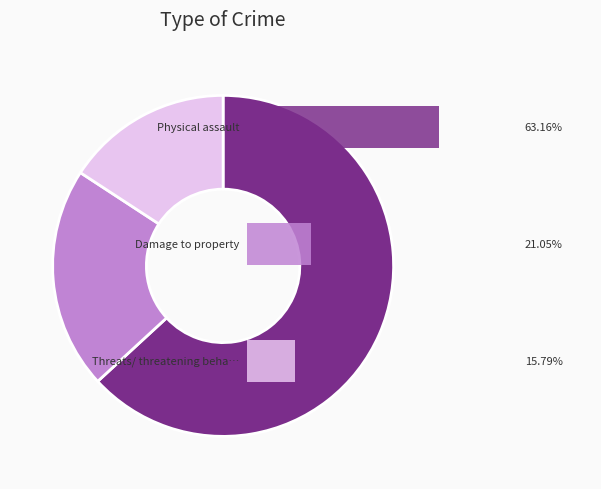

Combined, what portion of the pie is Physical assault and Damage to property?

84.2%